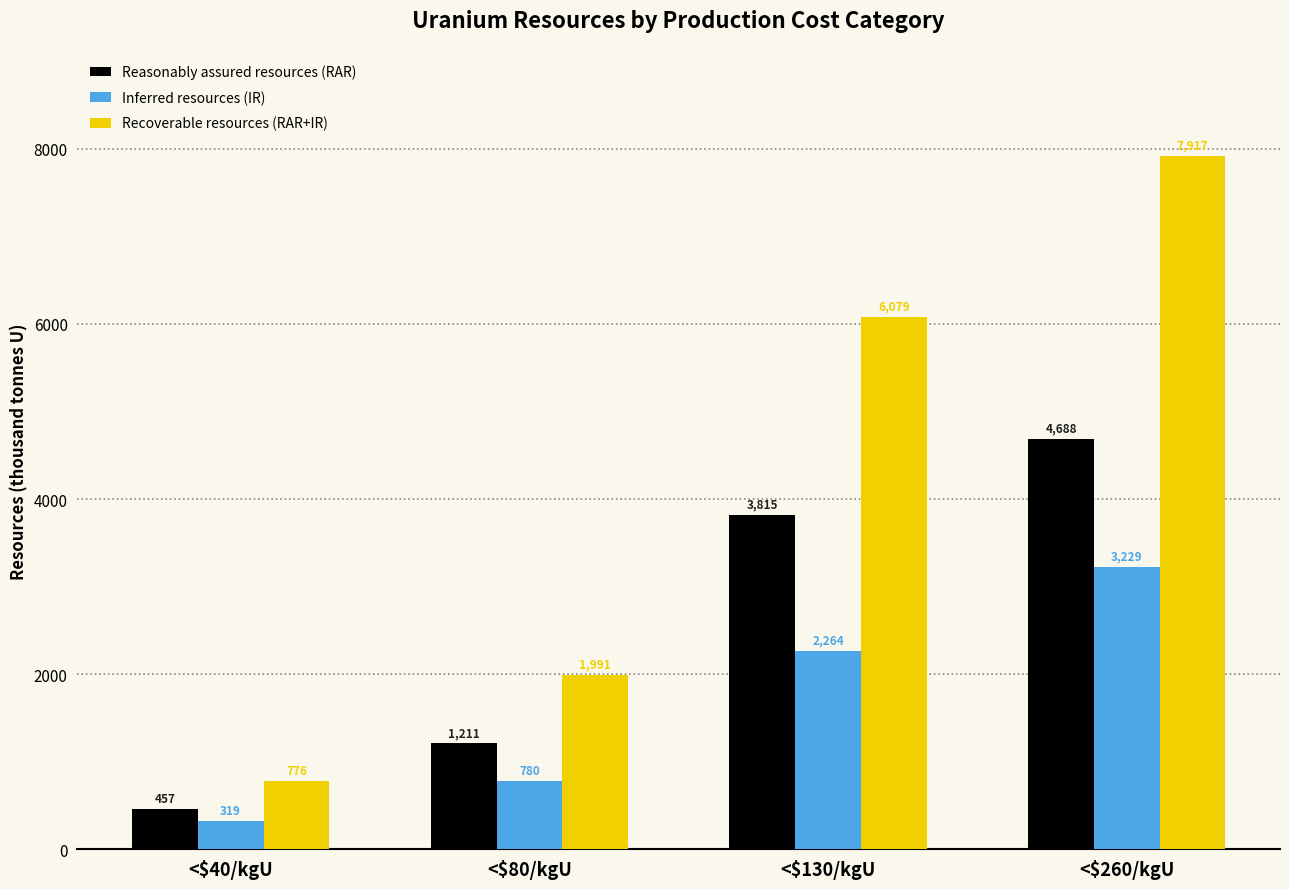

Is it true that Reasonably assured resources (RAR) equals 1691 at <$80/kgU?

False